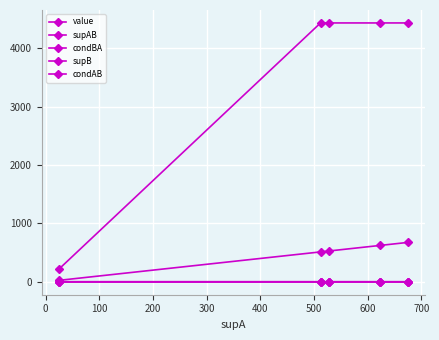

At how many categories does at least one series exceed 3483?

4